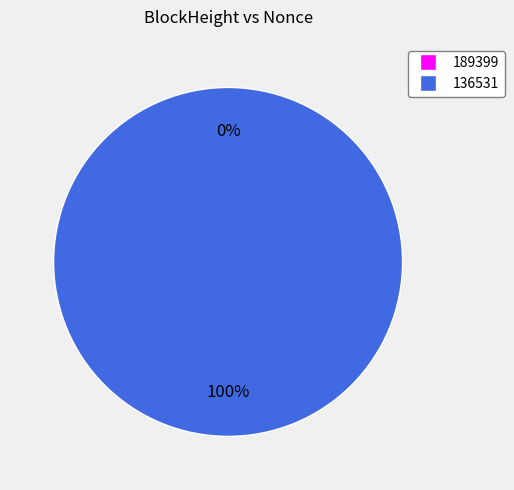

Does any single category account for the majority?

Yes